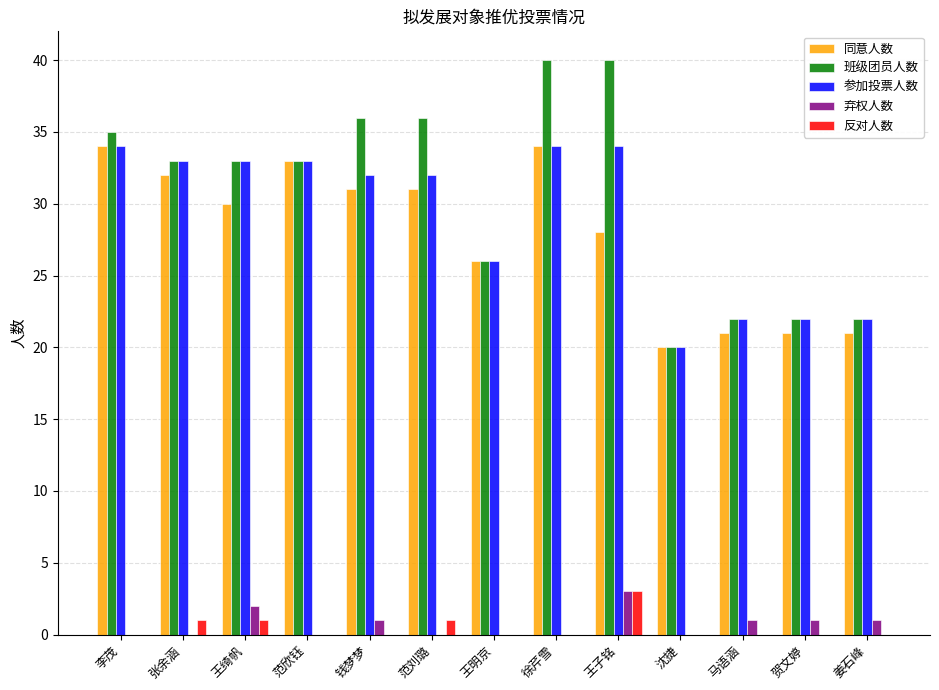

True or false: 参加投票人数 has a value of 52 at 范欣钰.

False